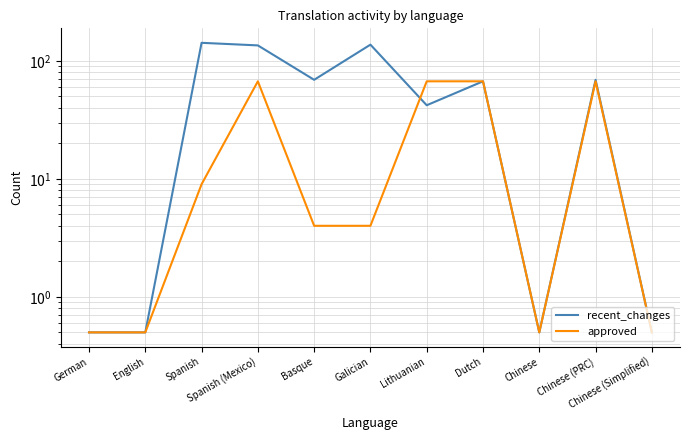

True or false: approved has more than 2 interior local peaks.

False